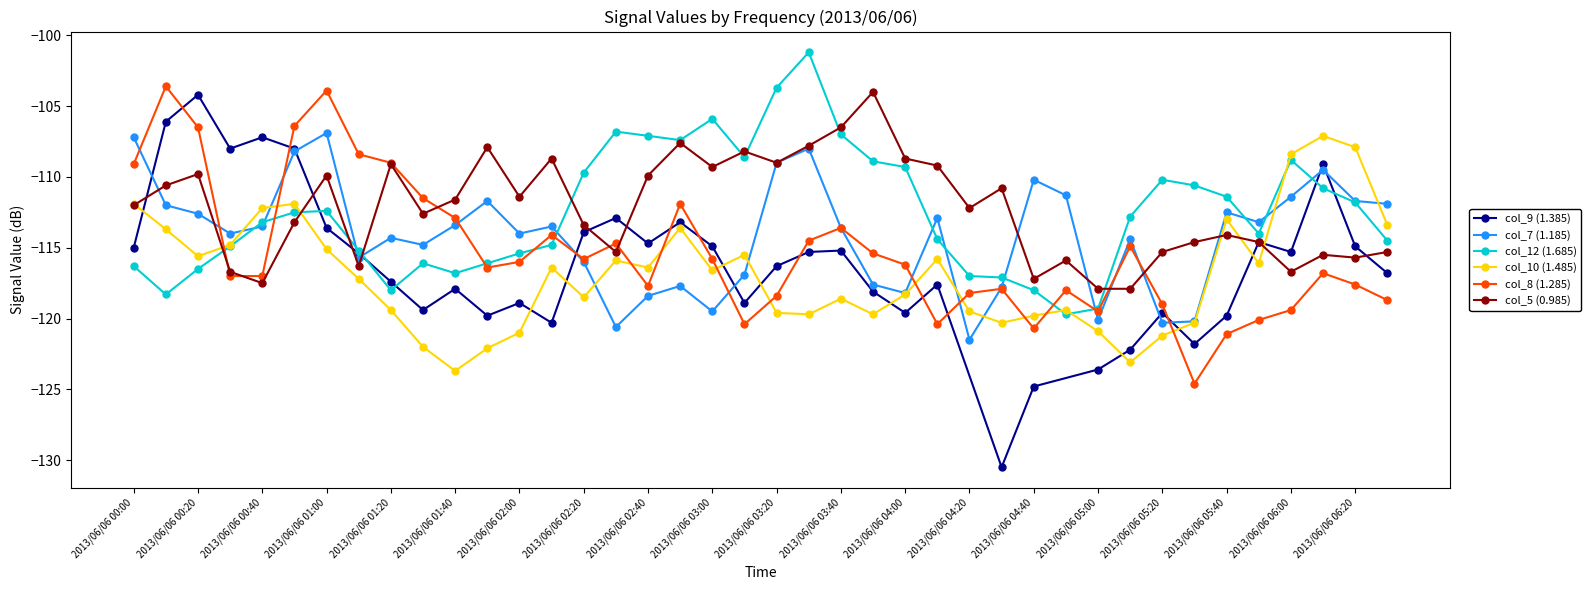

Which series changed the most between 2013/06/06 03:00 and 2013/06/06 04:40?

col_12 (1.685)